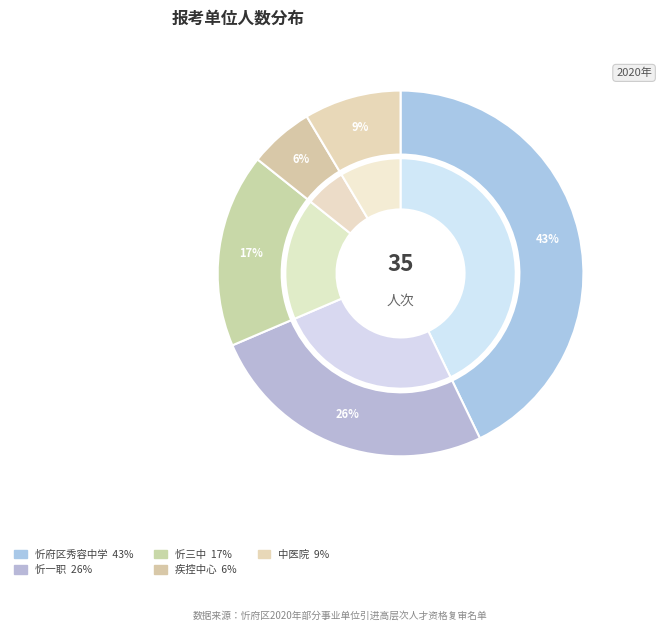

Is there any slice that represents more than half of the pie?

No